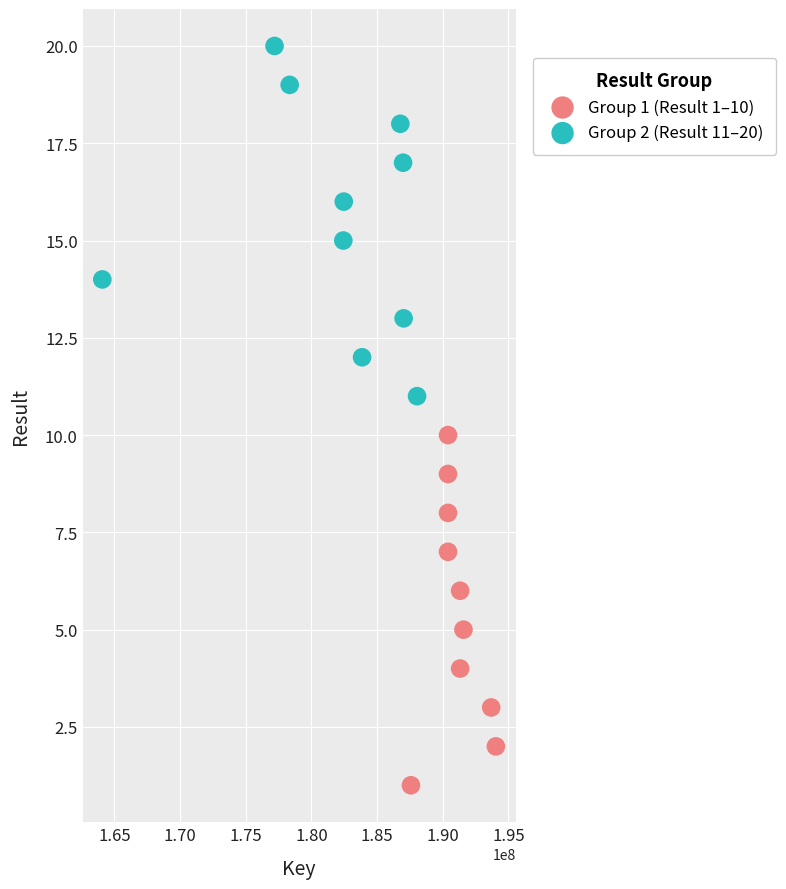

Which series reaches the maximum Y coordinate?

Group 2 (Result 11–20)